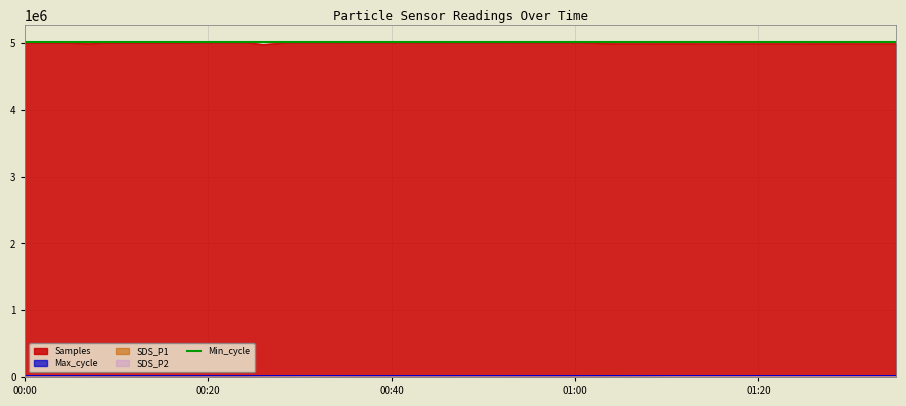

What is the minimum value for Samples?

4981450.0